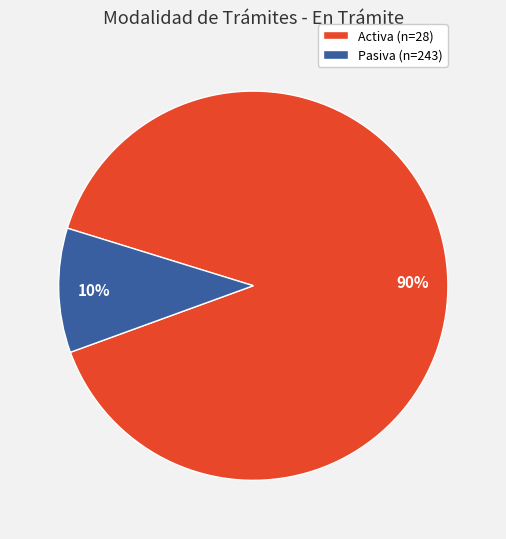

Is the sum of Pasiva (n=243) and Activa (n=28) greater than half?

Yes